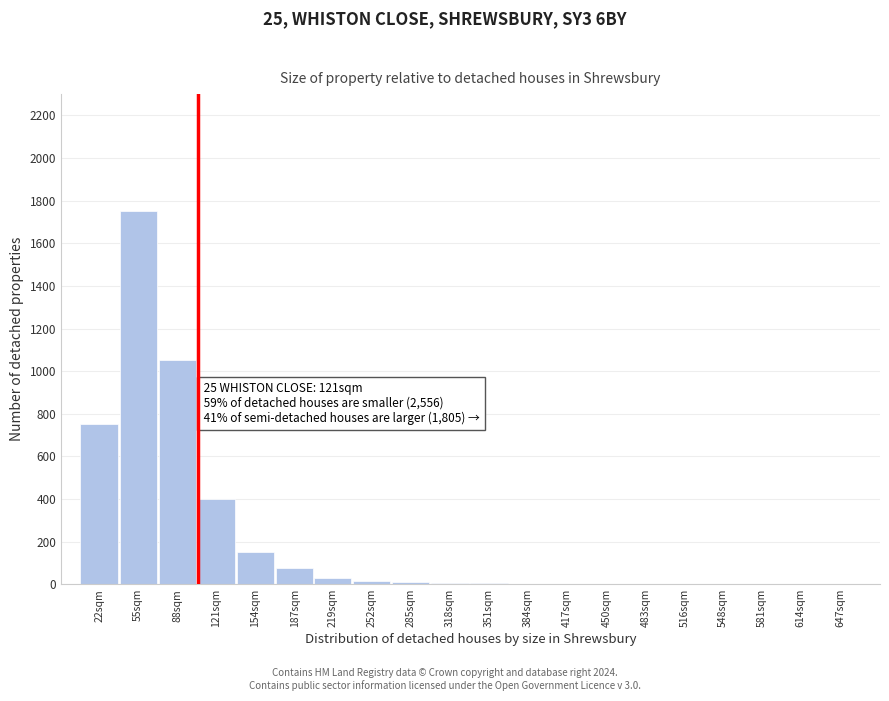

What is the sum of all values?

4251